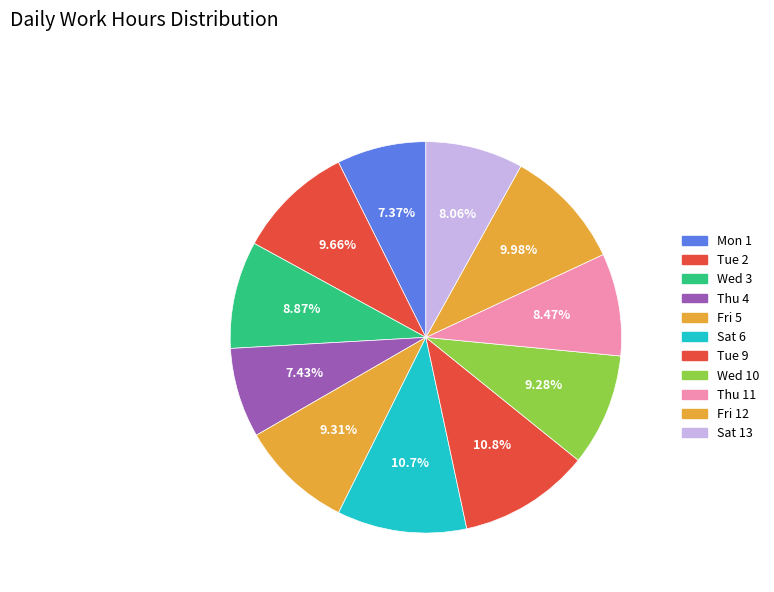

Combined, what portion of the pie is Wed 3 and Wed 10?

18.2%